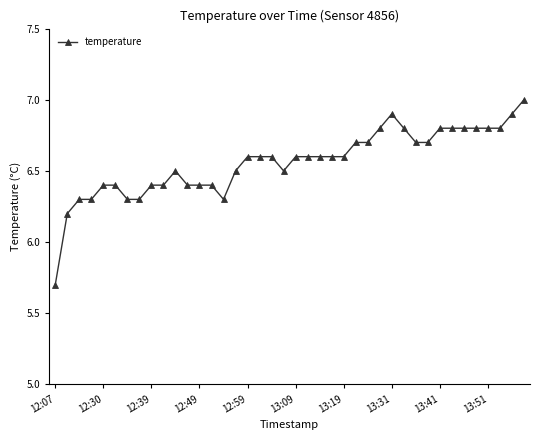

True or false: there are more than 1 points higher than both neighbors.

True